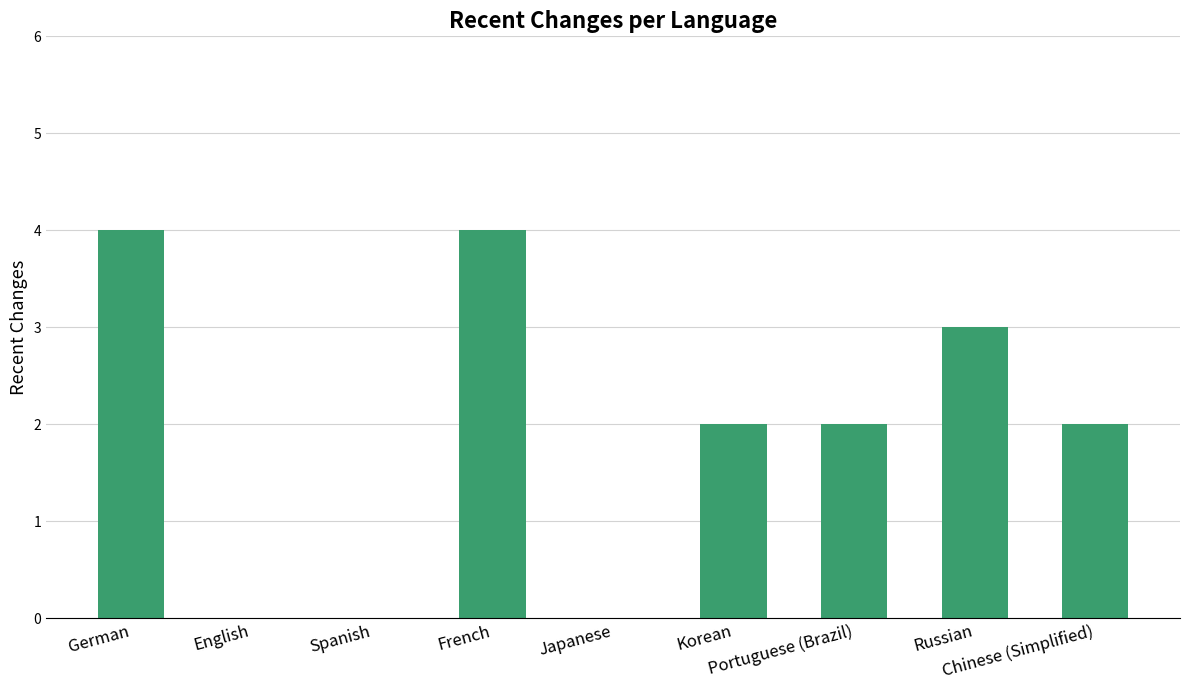

Reading left to right, what are all the values shown in this chart?

German=4	English=0	Spanish=0	French=4	Japanese=0	Korean=2	Portuguese (Brazil)=2	Russian=3	Chinese (Simplified)=2